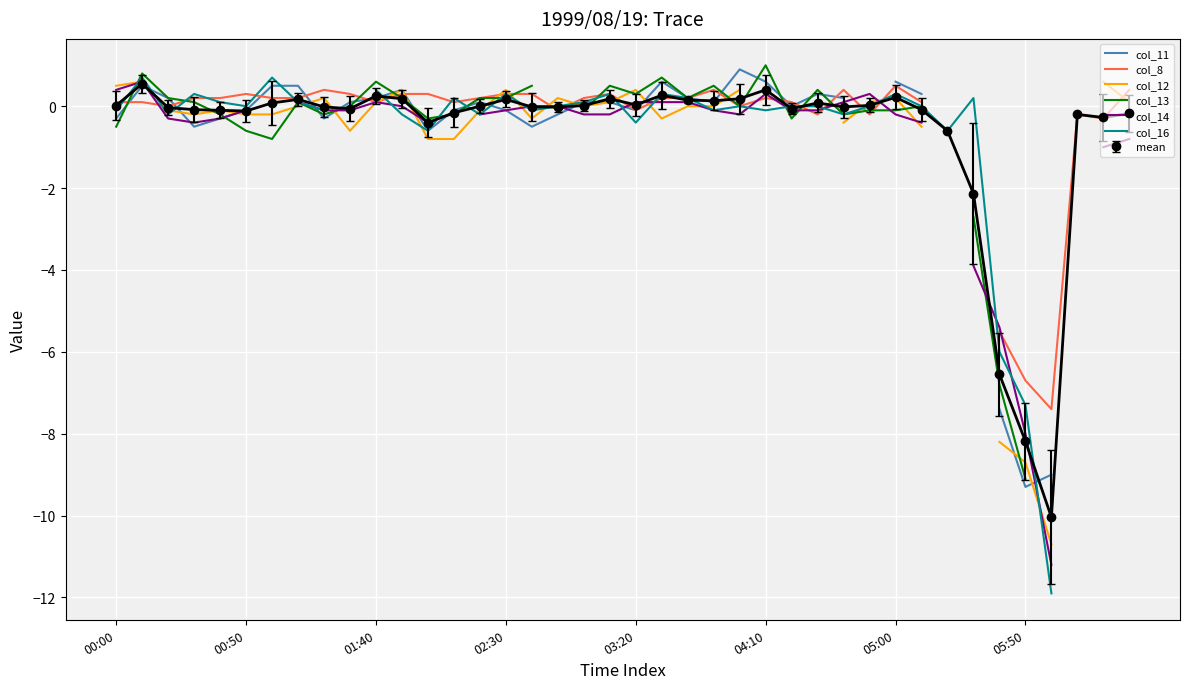

True or false: mean has a value of -0.1 at 00:50.

True